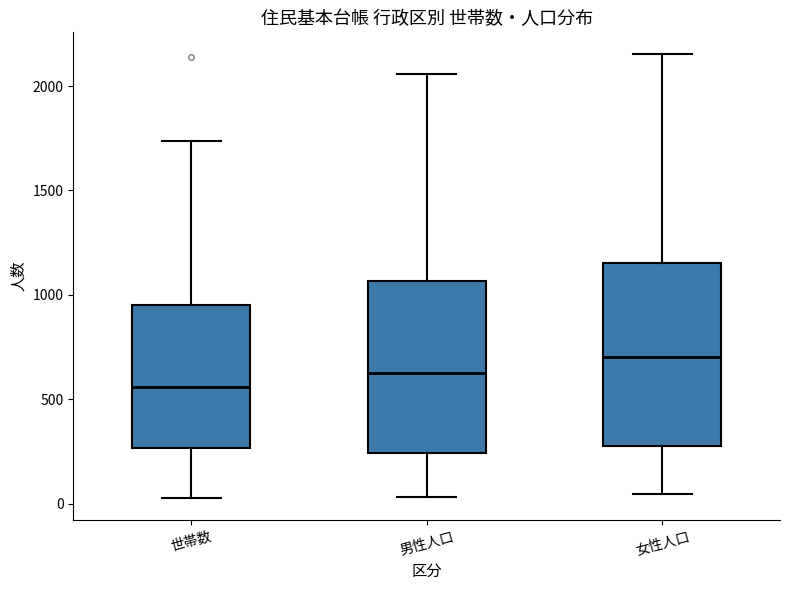

Where does the upper whisker of the box for 女性人口 end on the y-axis? The values are not printed on the chart, so give them approximately, as read against the axis.

2150